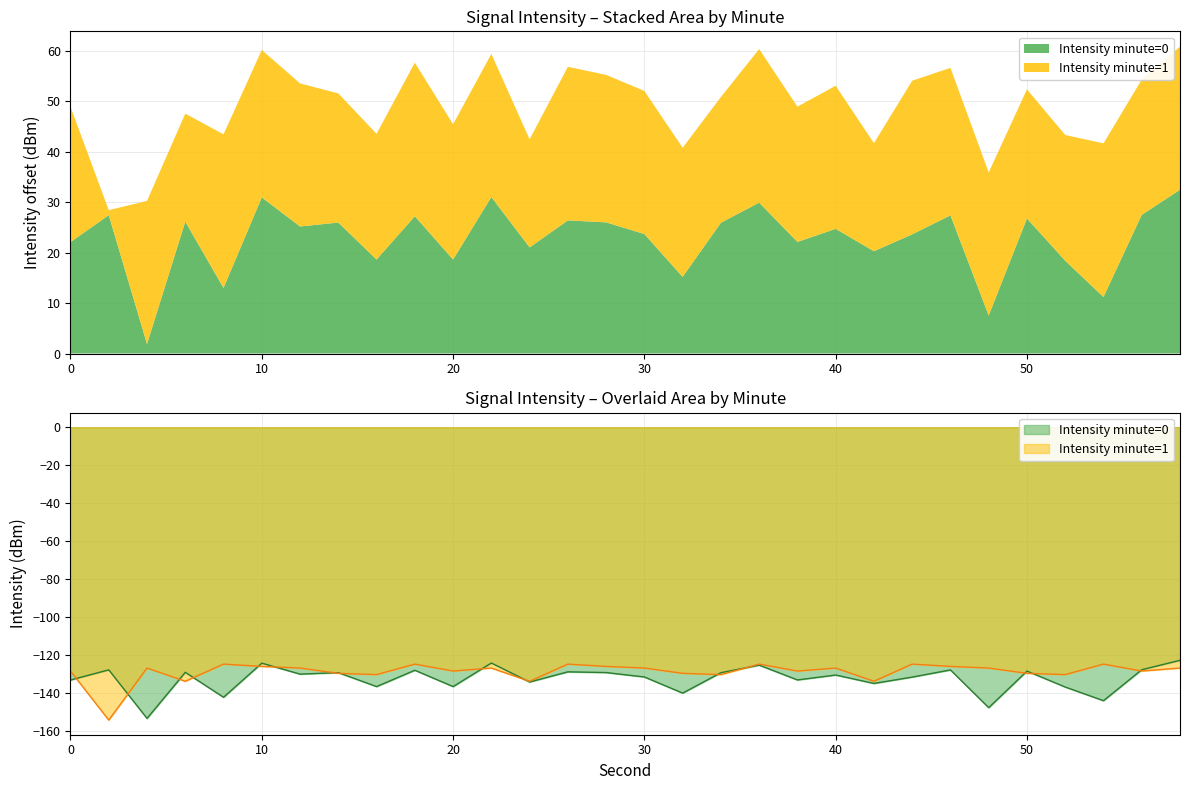

Between which two adjacent categories do intensity(dBm) min2 and intensity(dBm) min1 first intersect?

0 and 2